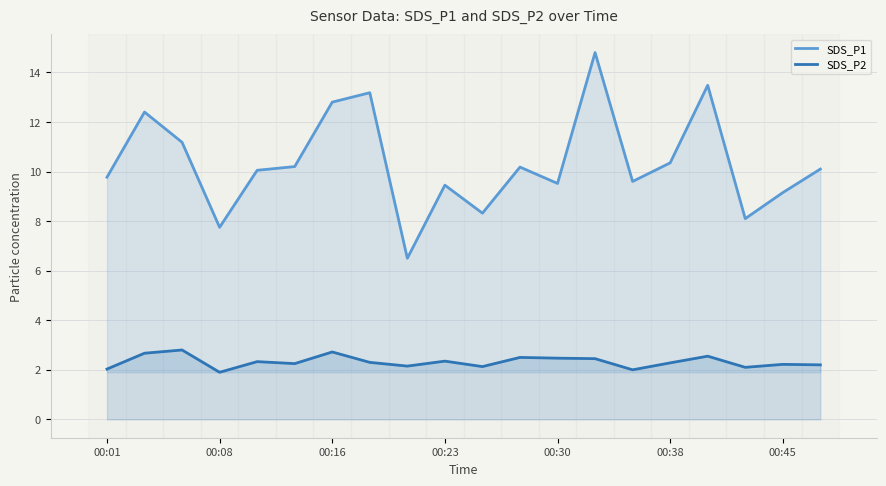

What is the total value across all series at 00:08?

9.7